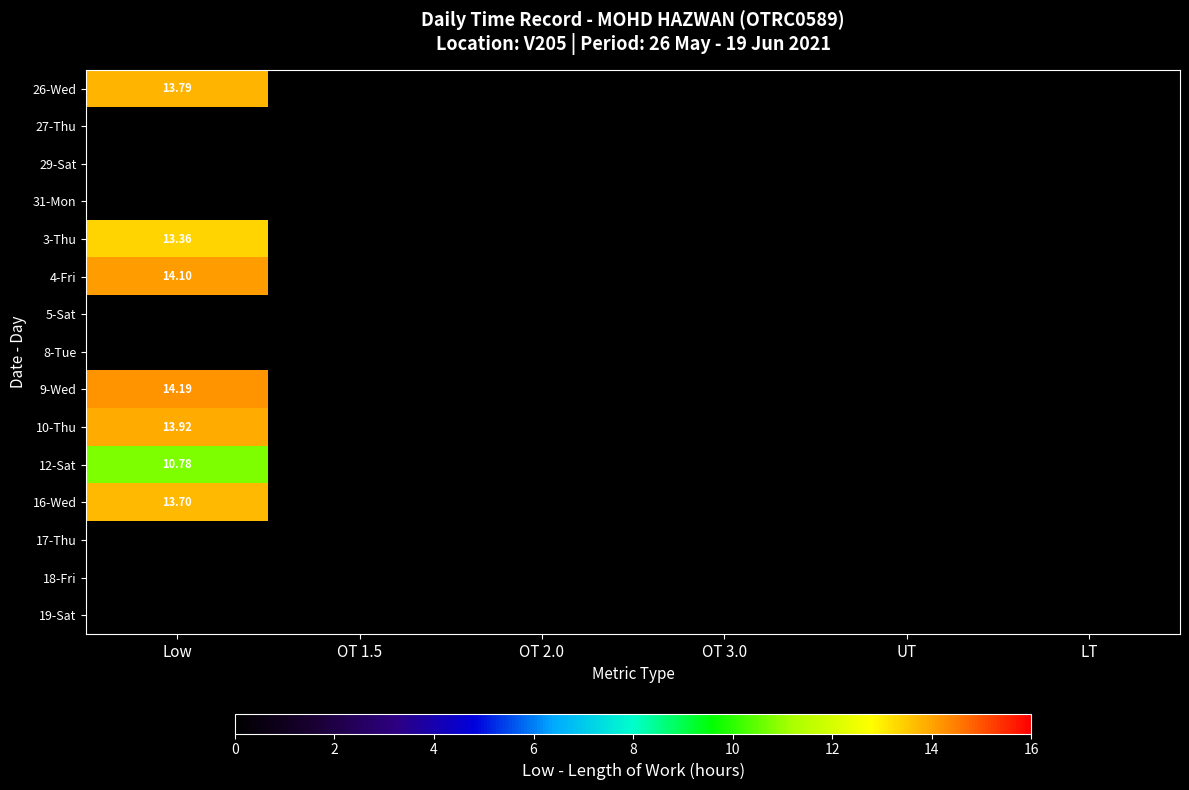

Rank the series at LT from lowest to highest value.

26-Wed, 27-Thu, 29-Sat, 31-Mon, 3-Thu, 4-Fri, 5-Sat, 8-Tue, 9-Wed, 10-Thu, 12-Sat, 16-Wed, 17-Thu, 18-Fri, 19-Sat